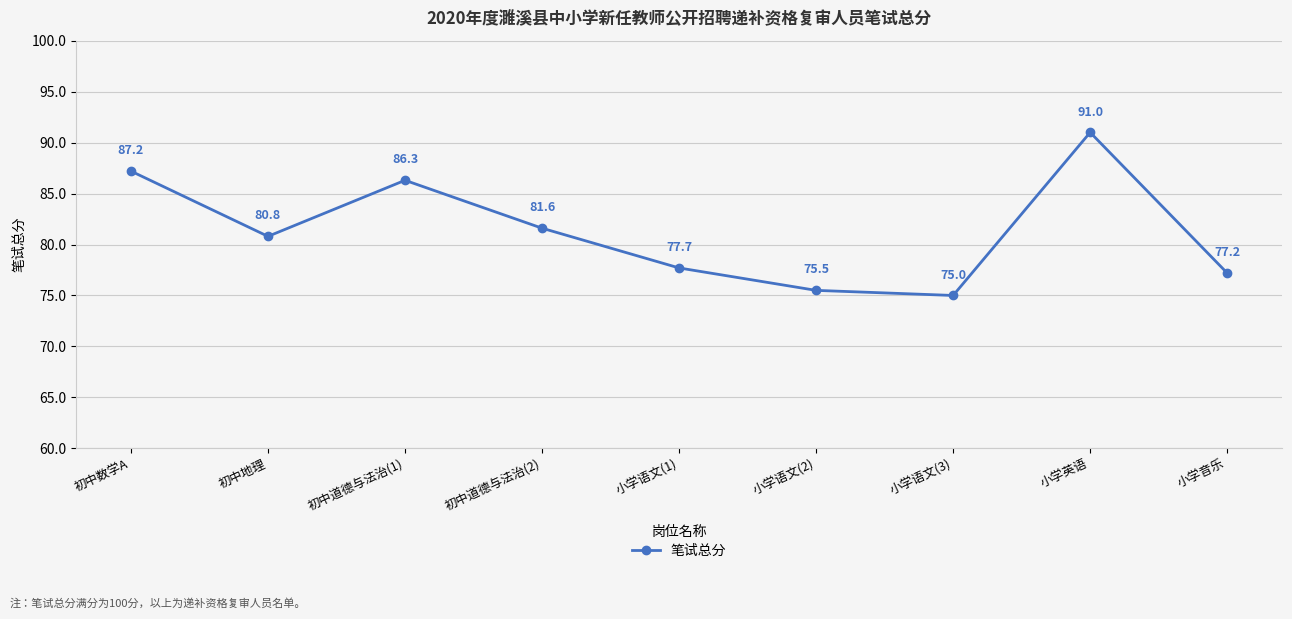

True or false: there are more than 1 points higher than both neighbors.

True